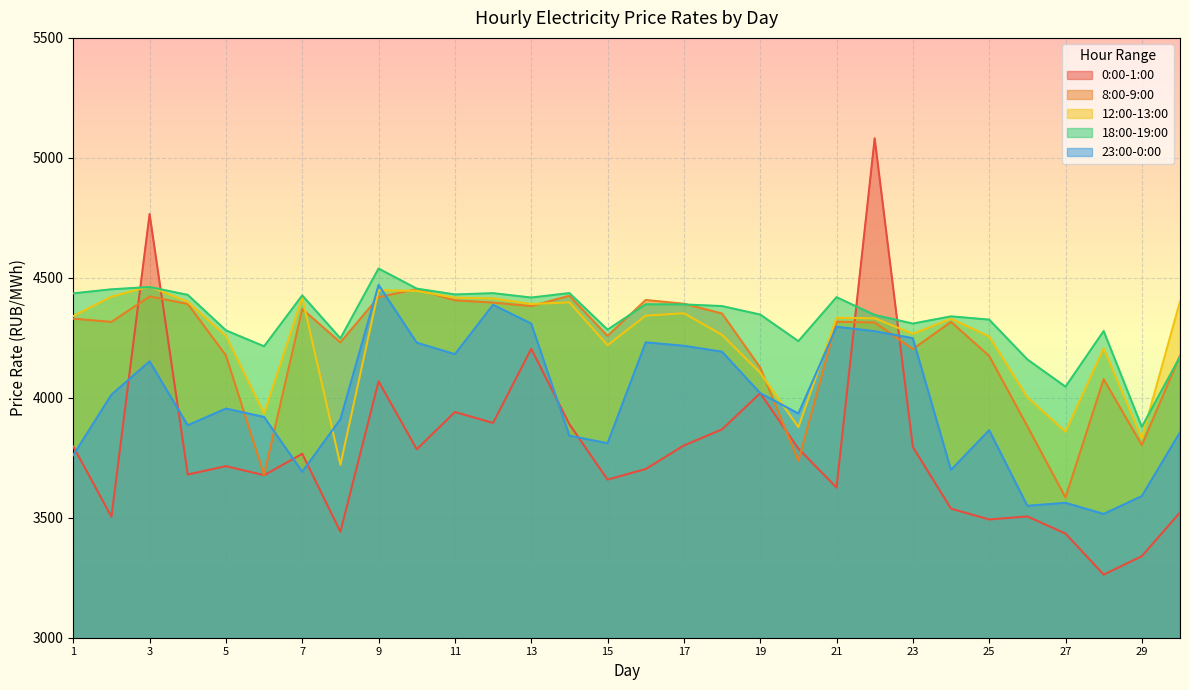

Where is the first local maximum for 23:00-0:00?

3